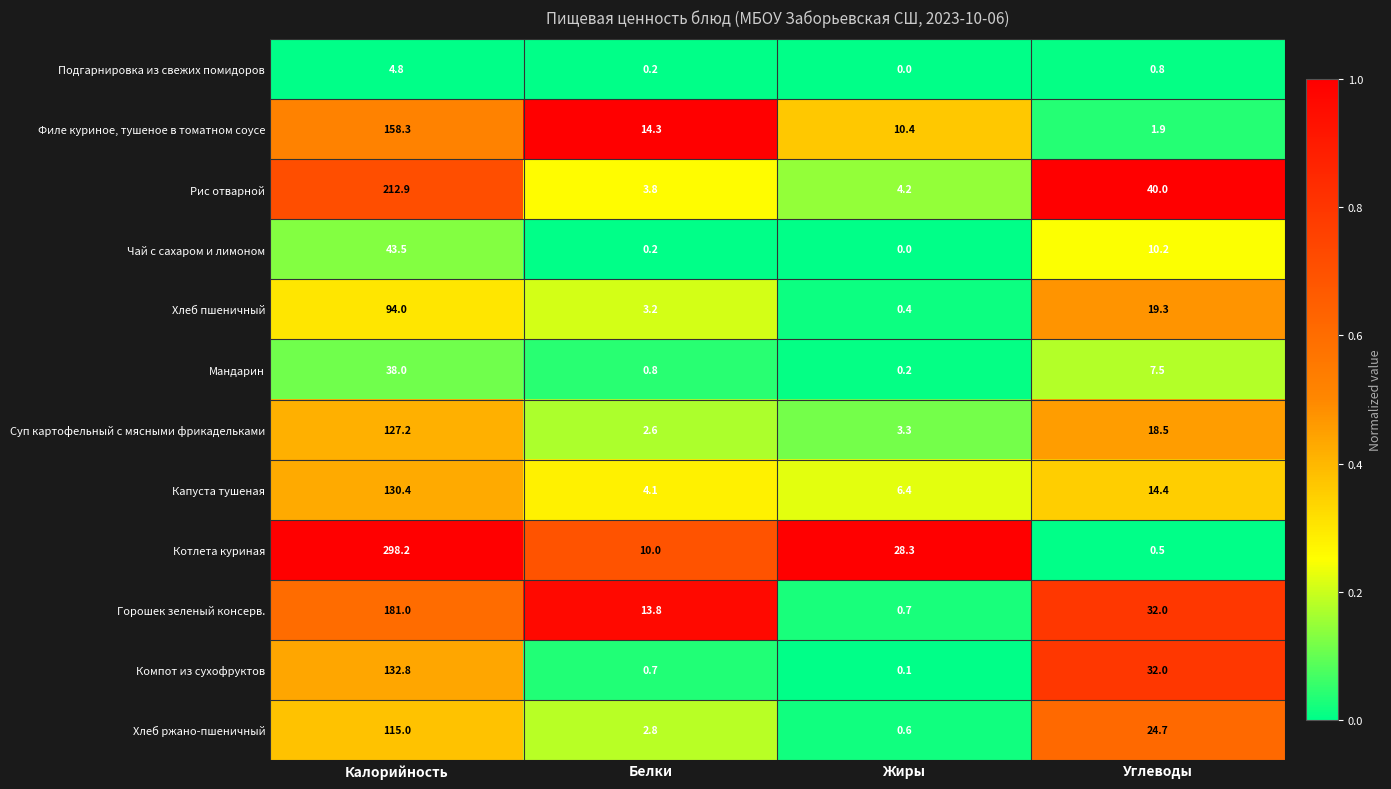

The value of Суп картофельный с мясными фрикадельками at Белки is 1.0. True or false?

False